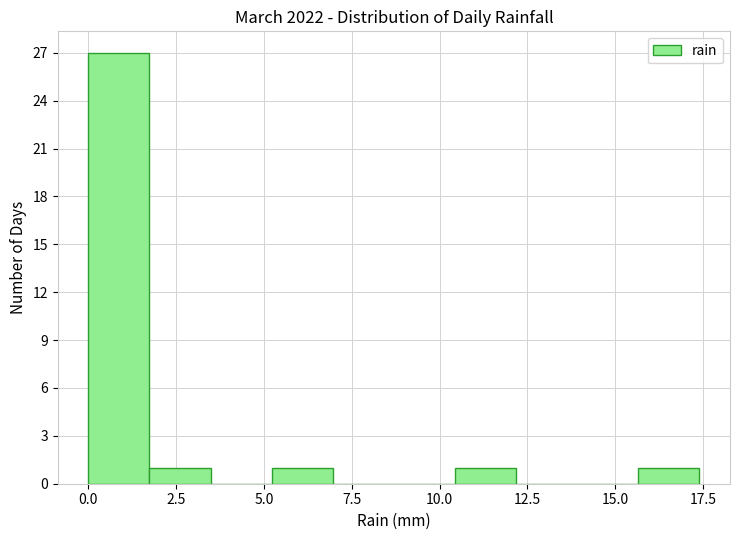

Around what value on the x-axis is the tallest bar? Give the approximate position of its centre, as read against the axis.

1.0